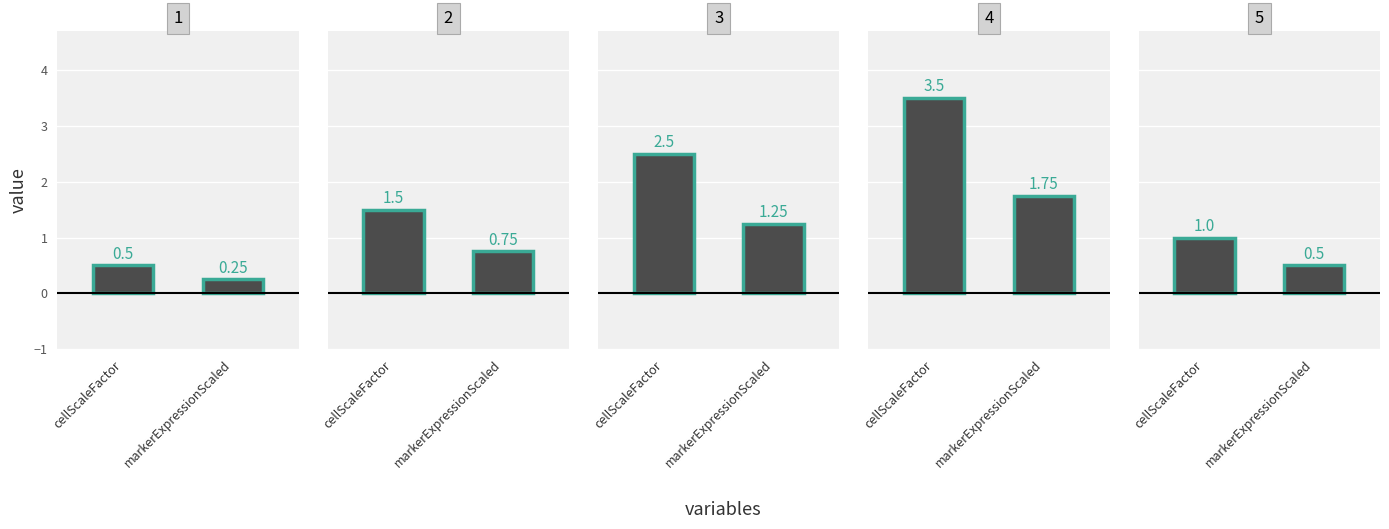

How many bars are there in each group?

2